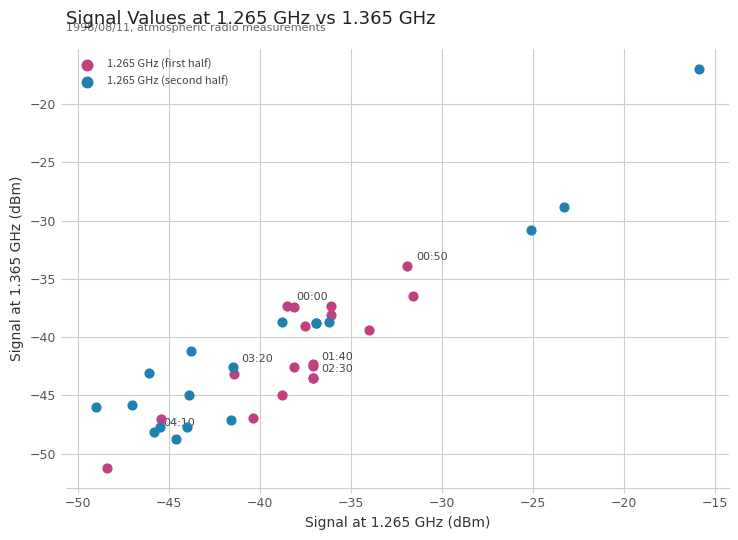

Which series reaches the maximum Y coordinate?

1.265 GHz (second half)